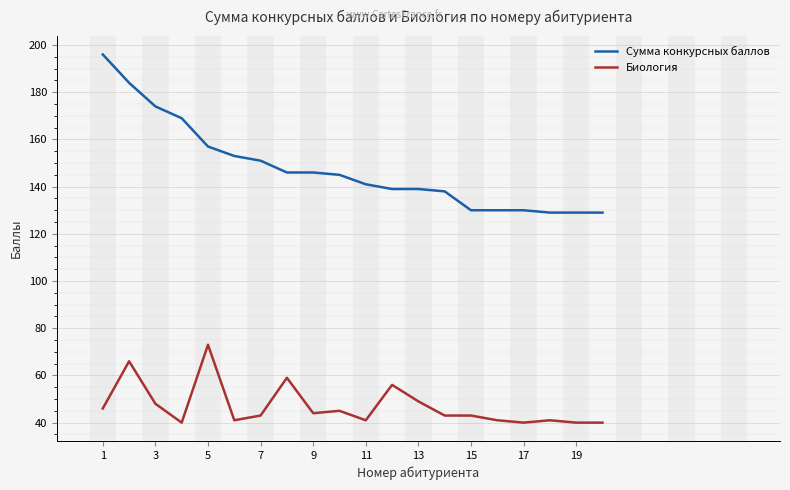

What is the highest value of the Биология series?

73